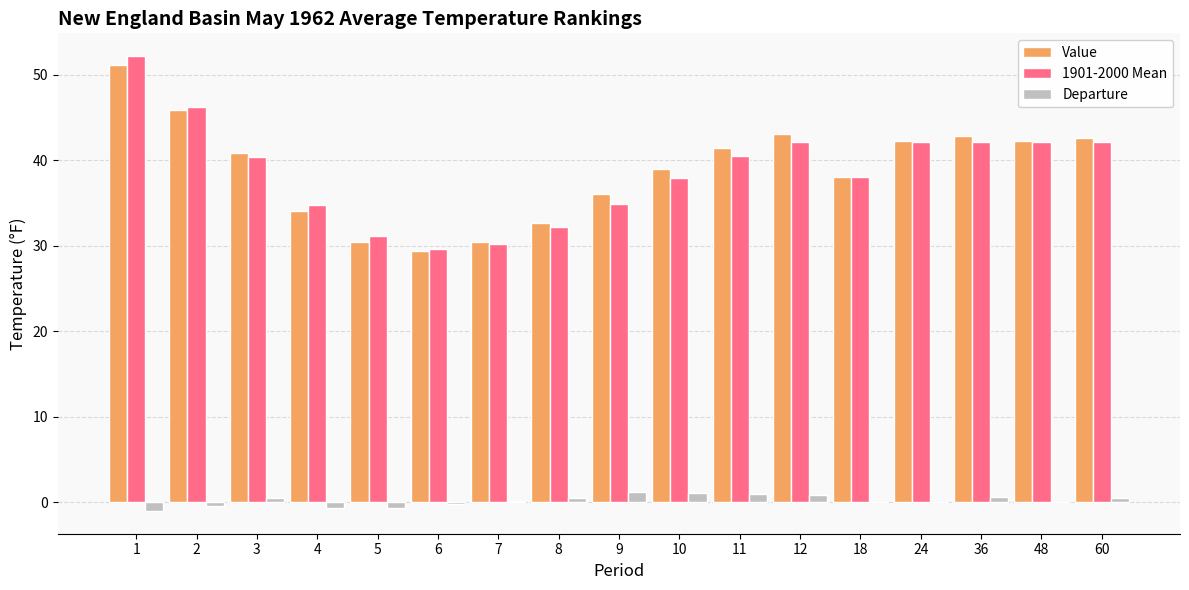

What are all the series names shown in the legend?

Value, 1901-2000 Mean, Departure